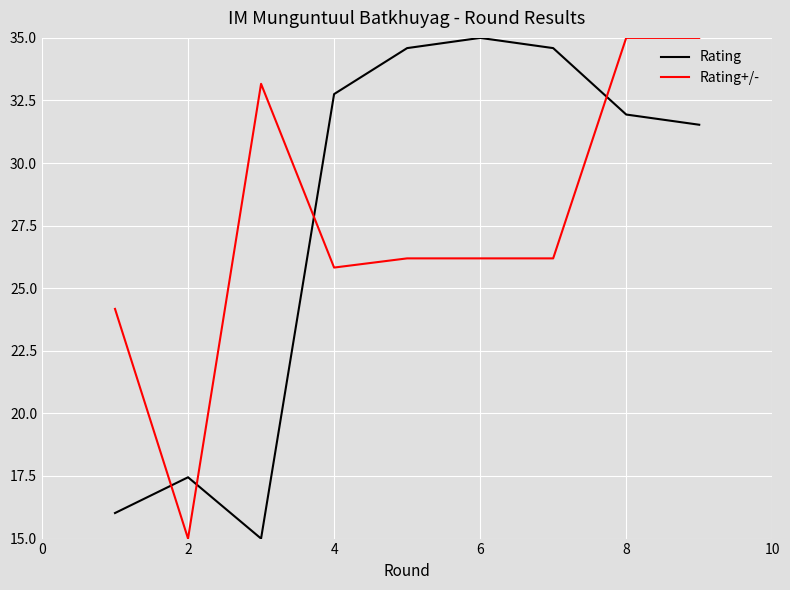

Does the chart display data point markers on the line(s)?

No